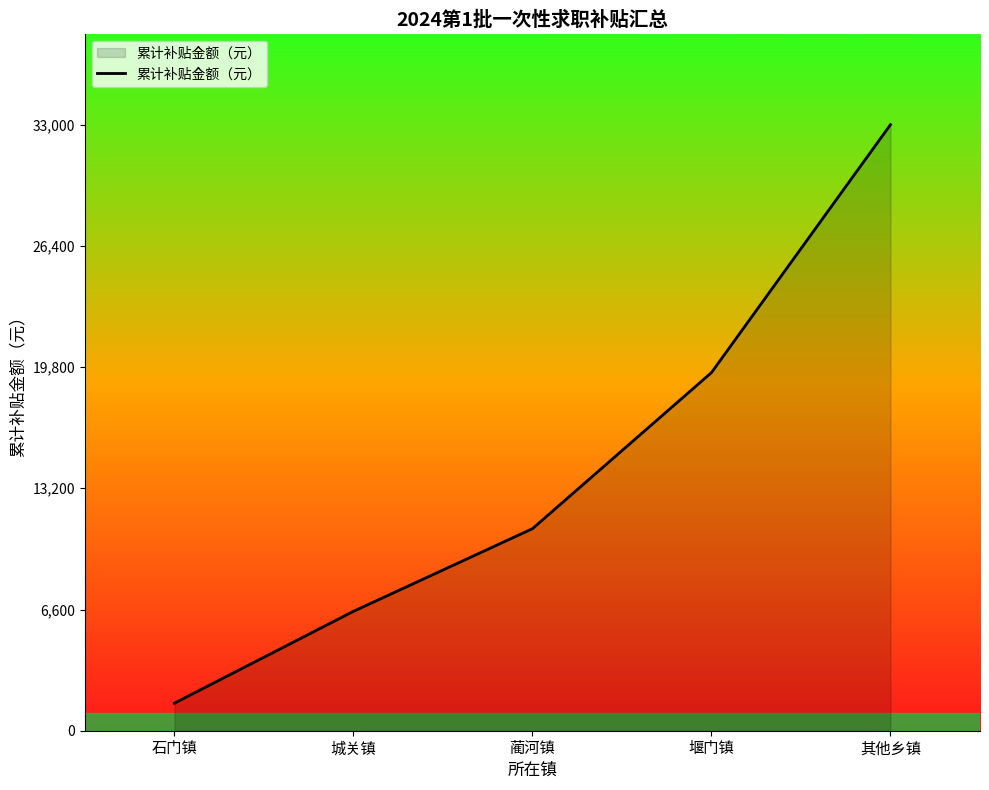

Which label corresponds to the largest value in the chart?

其他乡镇